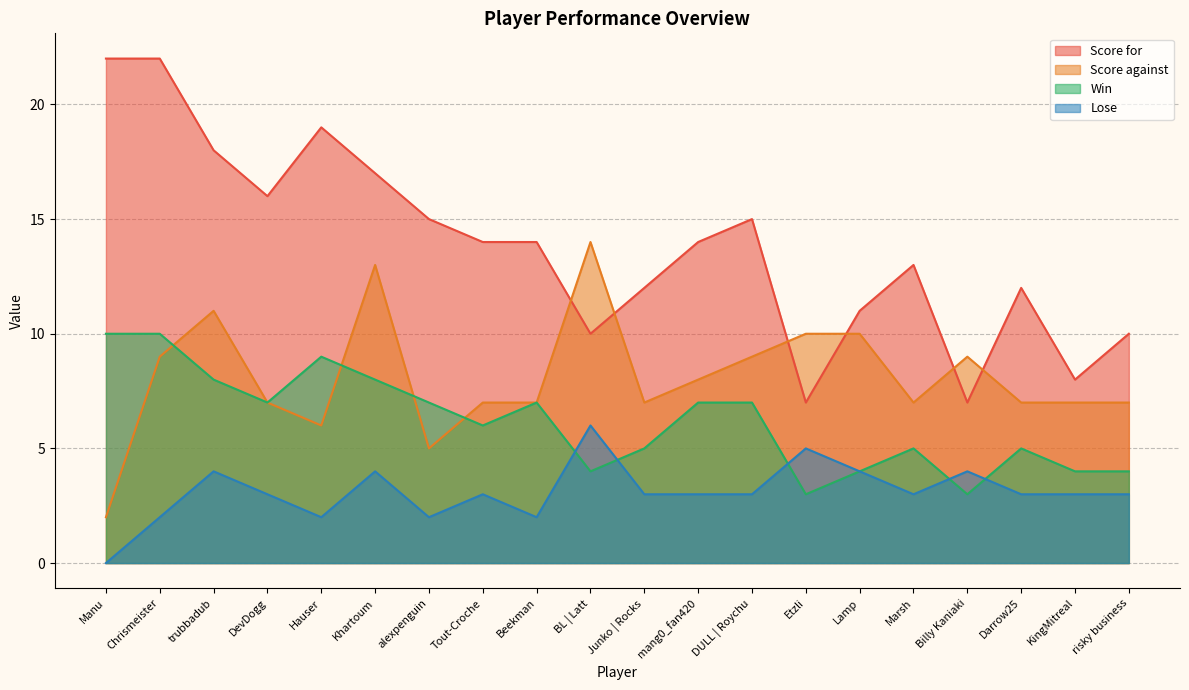

What is the difference between the Win values at Hauser and Billy Kaniaki?

6